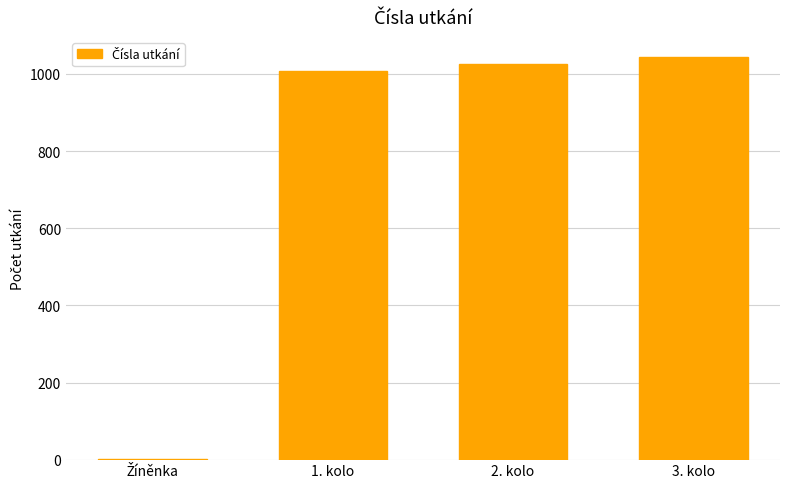

What is the change in value from 1. kolo to 3. kolo?

+36